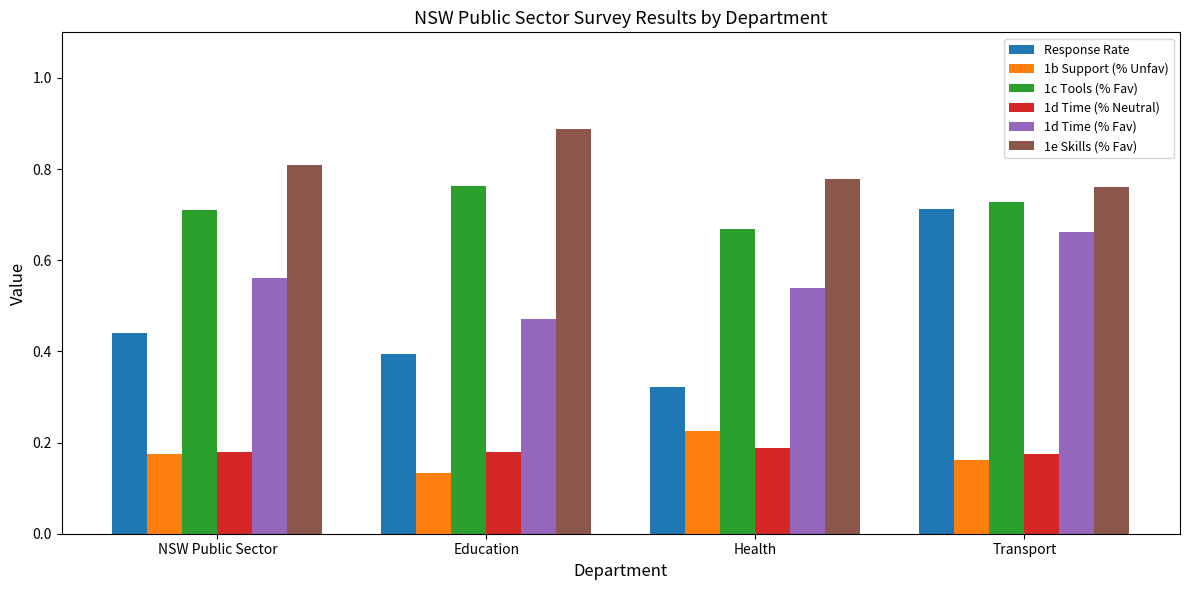

Which category has the highest value across all series?

Education